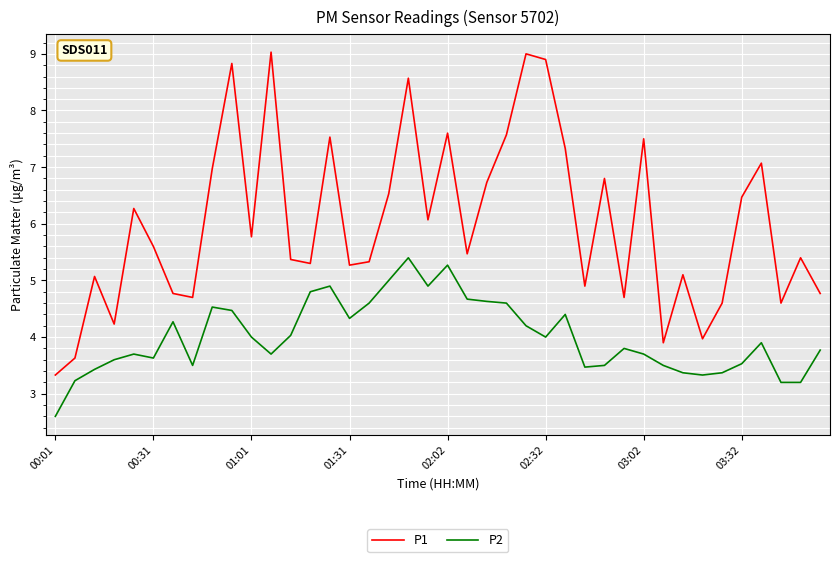

What is the highest value of the P2 series?

5.4